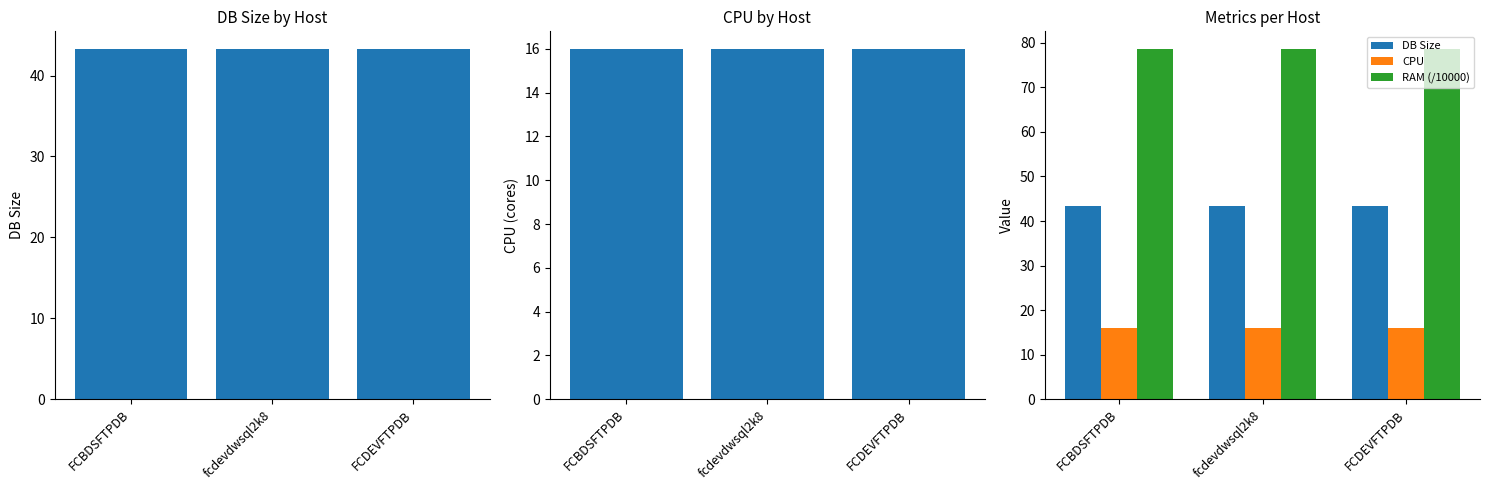

Does the chart contain stacked bars?

No